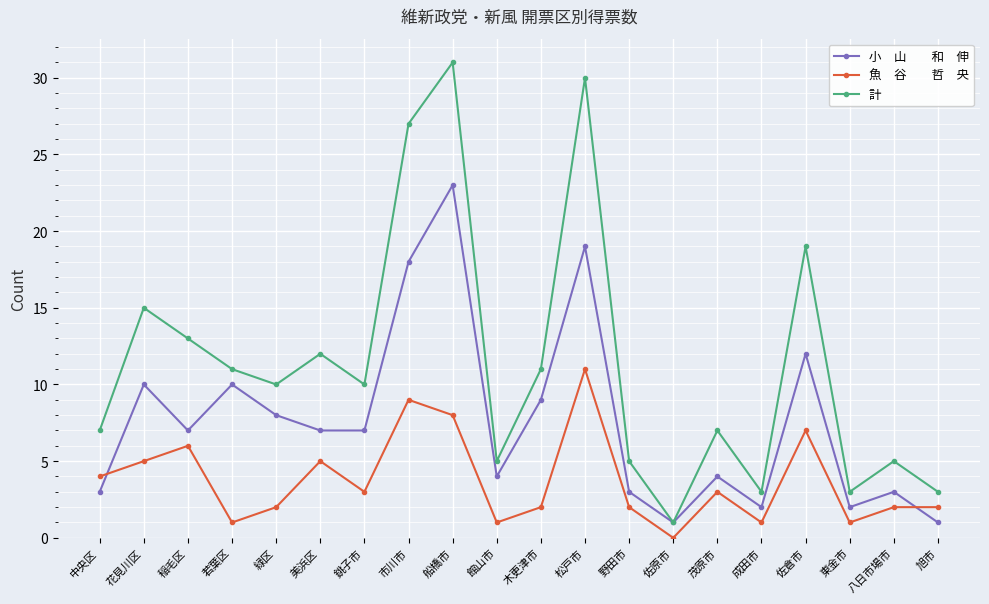

Which category has the highest value across all series?

船橋市